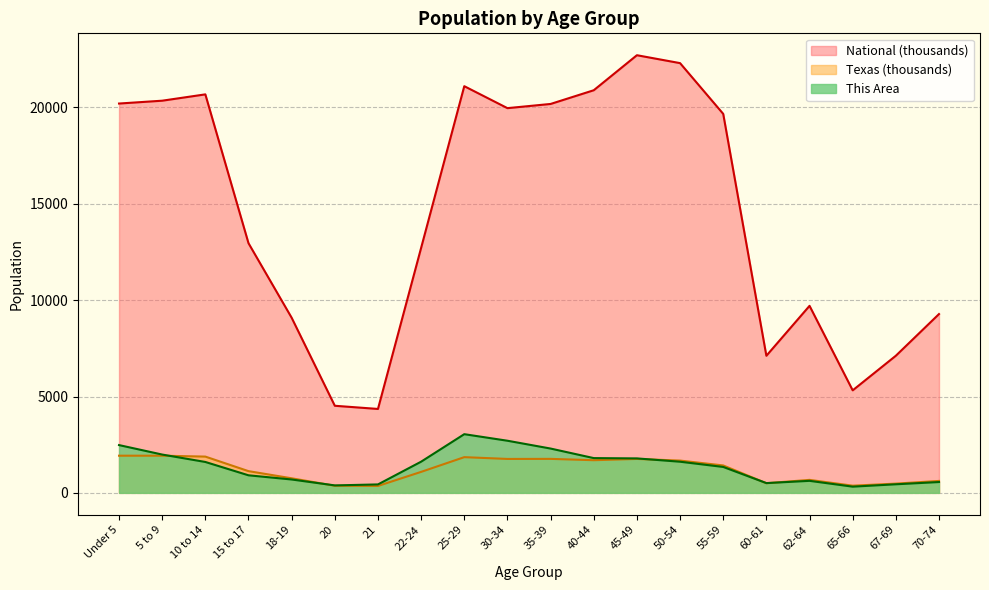

Is it true that Texas equals 1422.9 at 55-59?

True